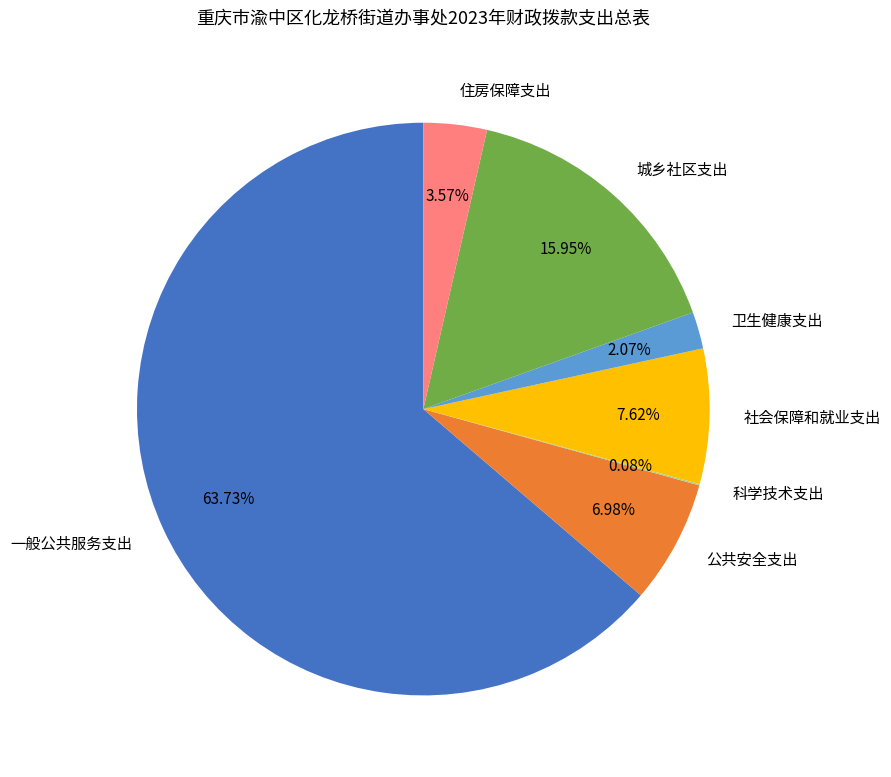

What is the majority slice?

一般公共服务支出